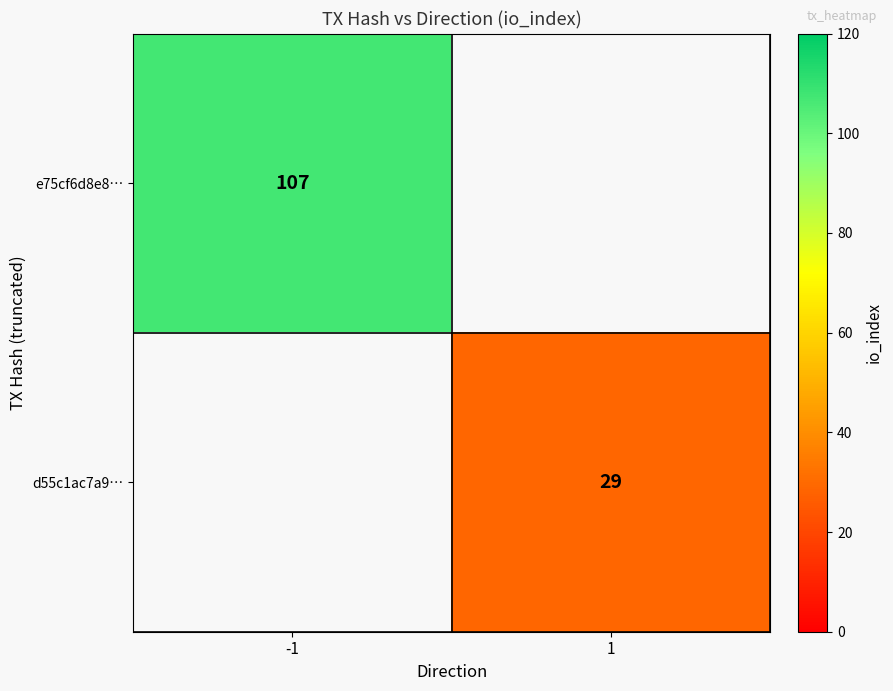

Which has a higher value, -1 or 1?

-1